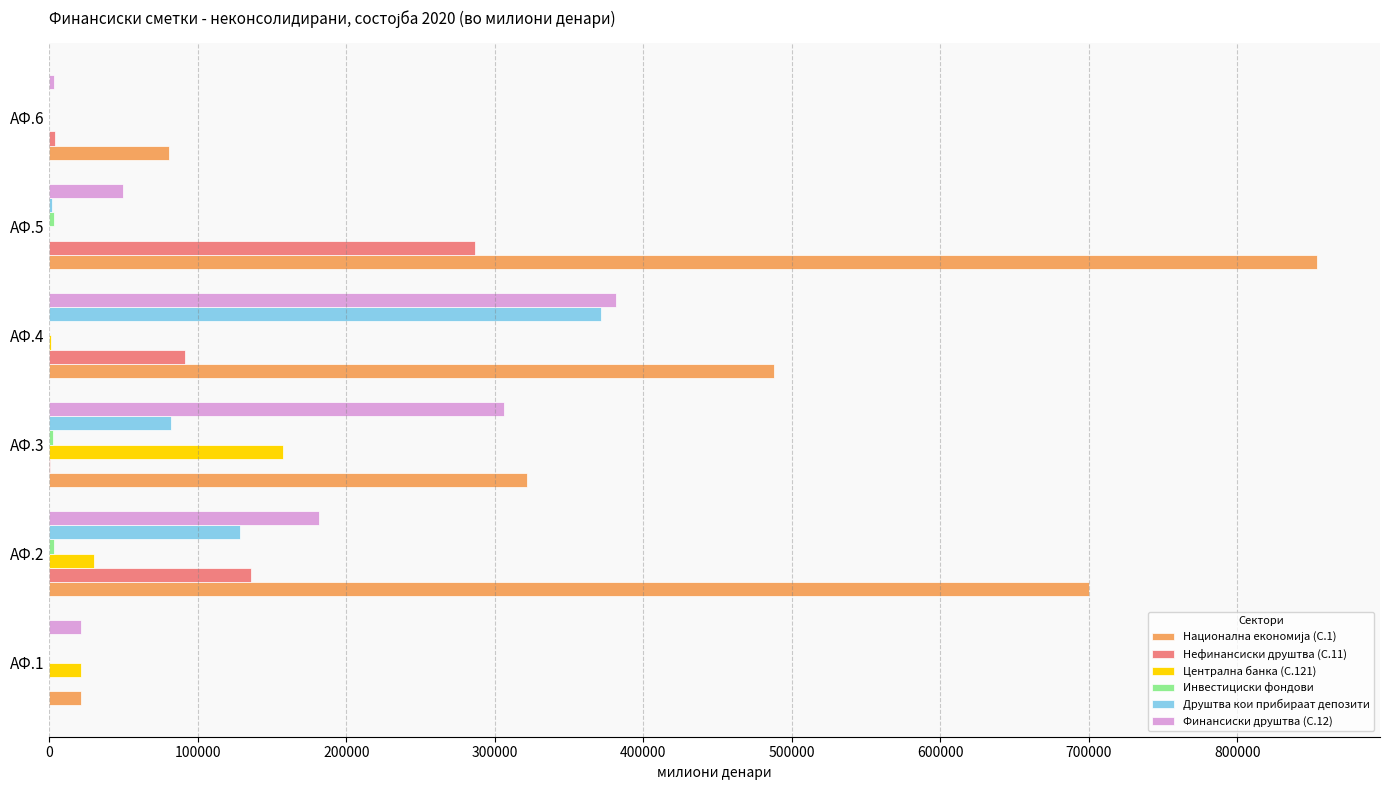

Which category has the highest value across all series?

АФ.5